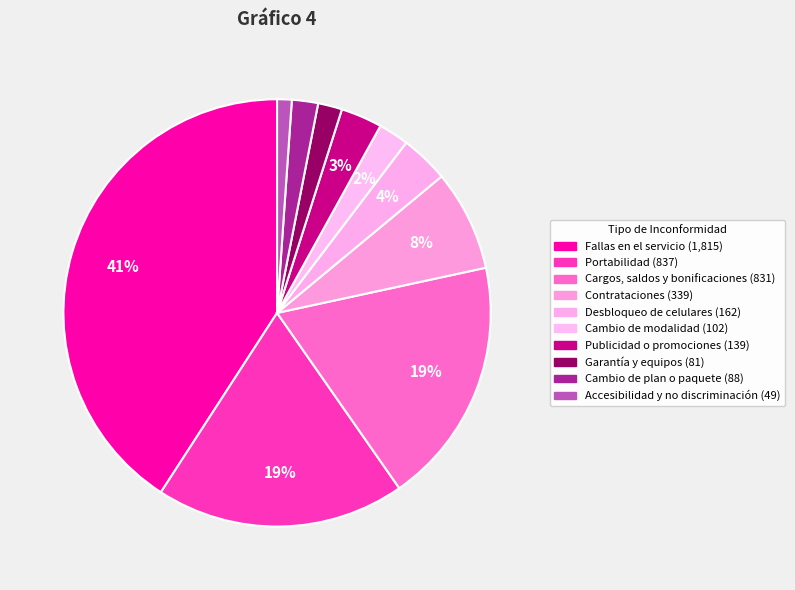

Is there any slice that represents more than half of the pie?

No